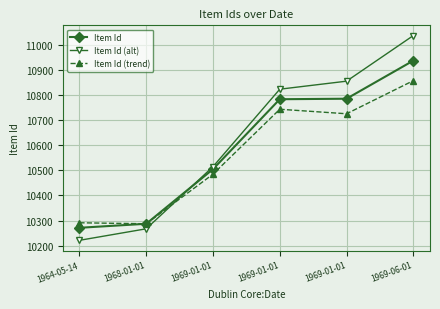

How many lines are shown in the chart?

3